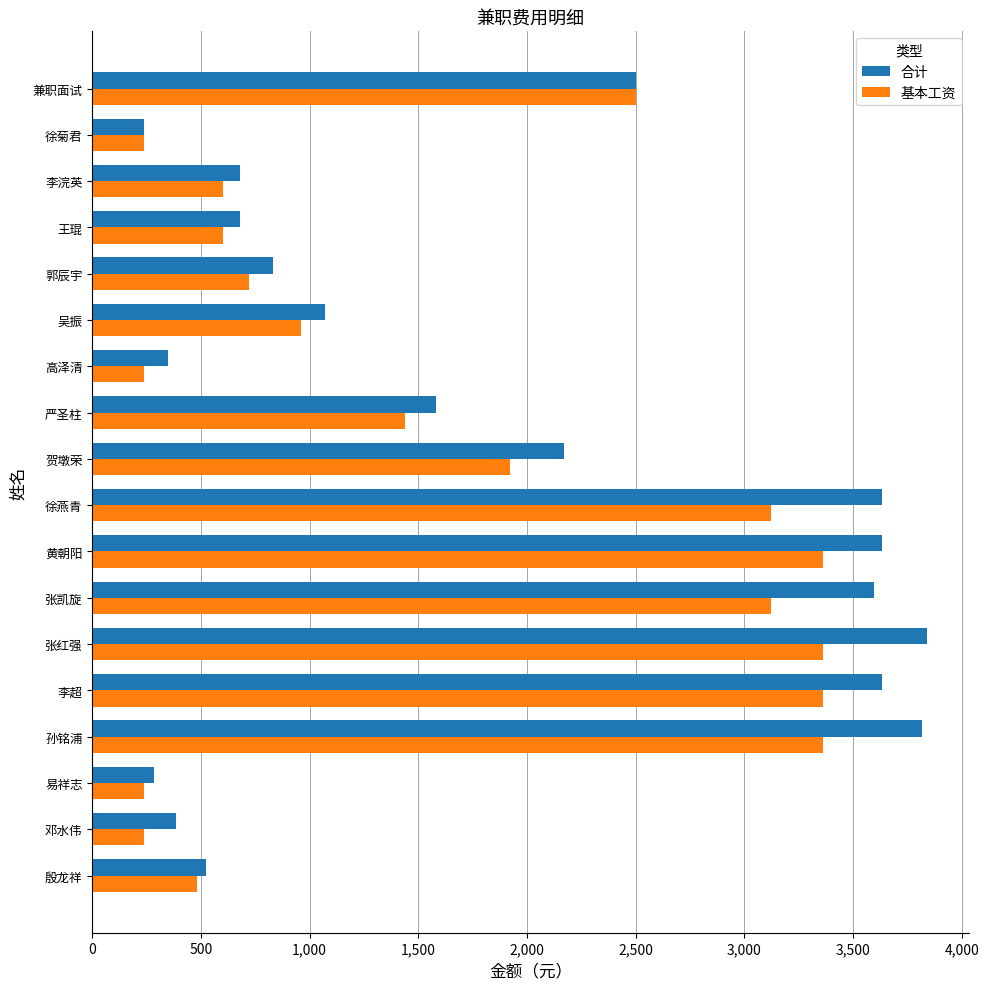

Is the value of 基本工资 at 兼职面试 greater than the value of 合计 at 孙铭浦?

No